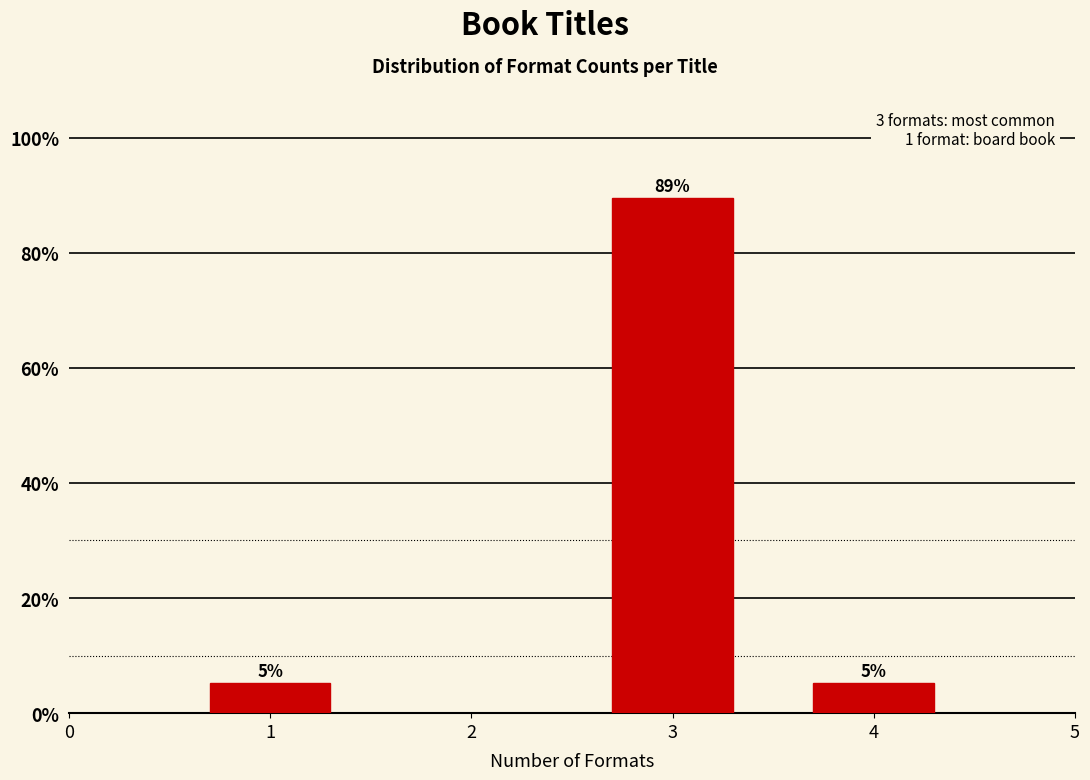

How many bars are there in total?

3